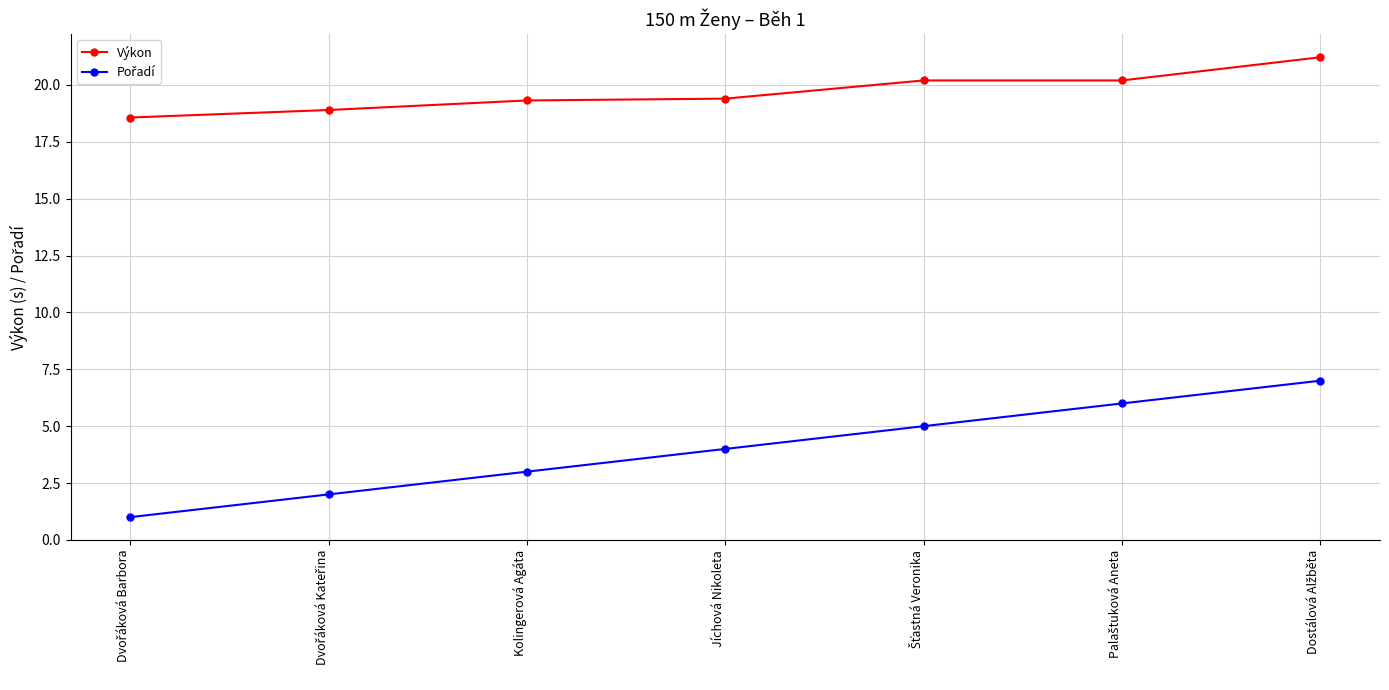

The value of Výkon at Jíchová Nikoleta is 31.0. True or false?

False